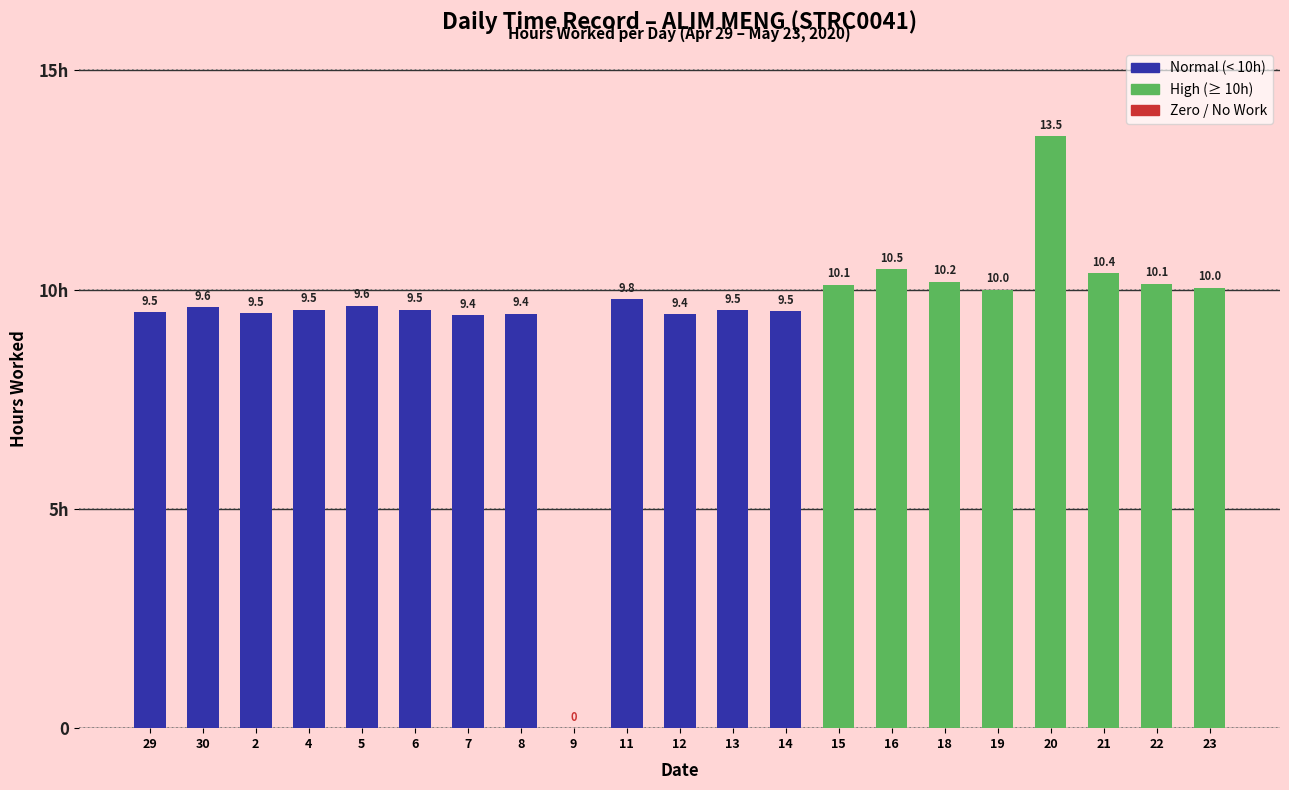

Are the bars horizontal?

No